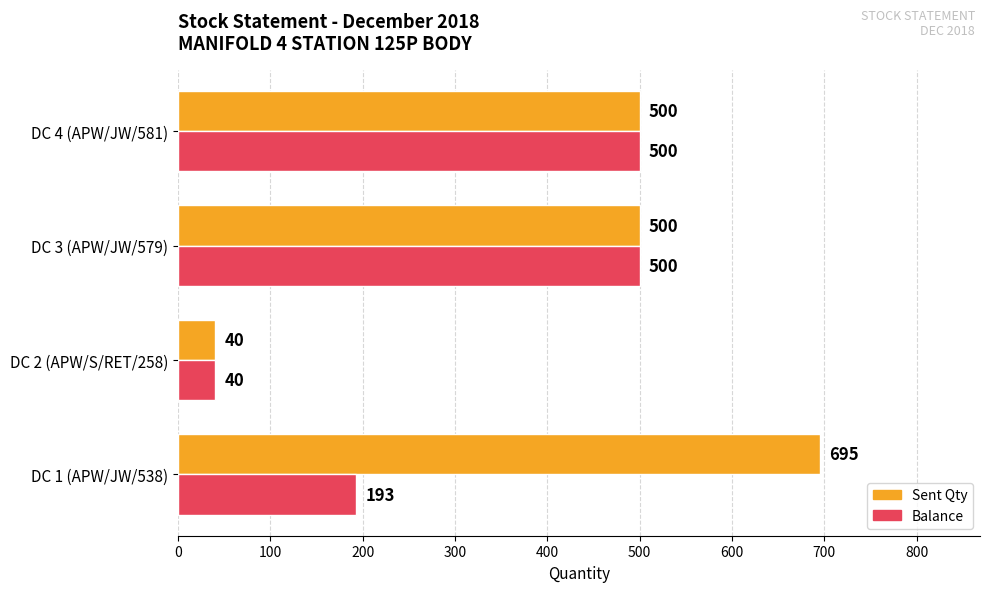

Which series has the widest spread of values?

Sent Qty